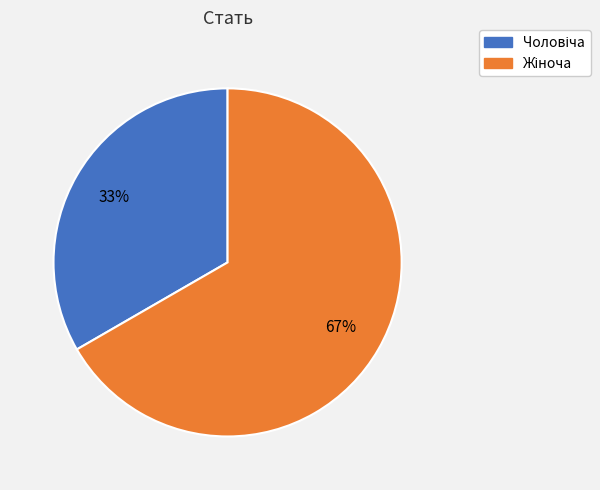

To the nearest percent, what is the average slice percentage?

50%